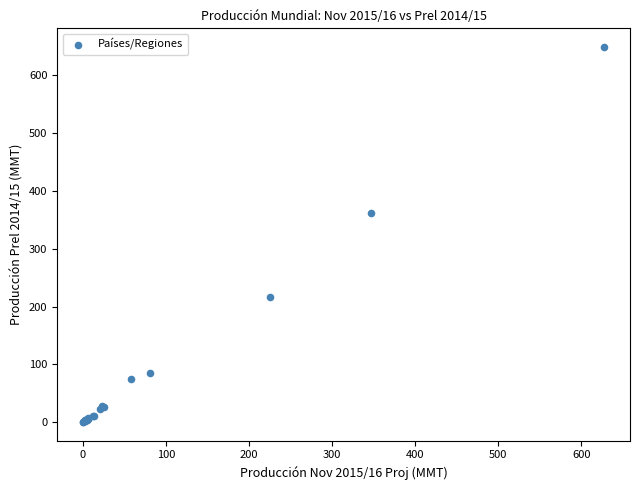

What Y value in the scatter plot is closest to 324?

361.1